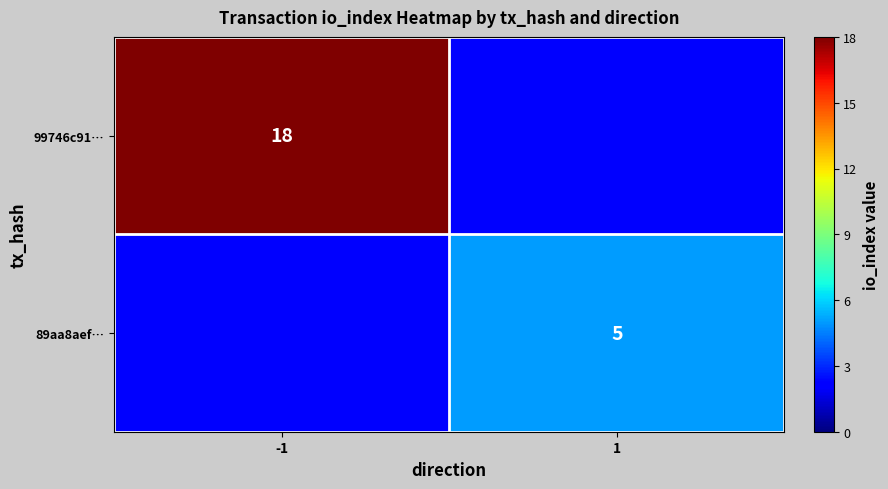

The 99746c91… series shows 18 at -1. True or false?

True